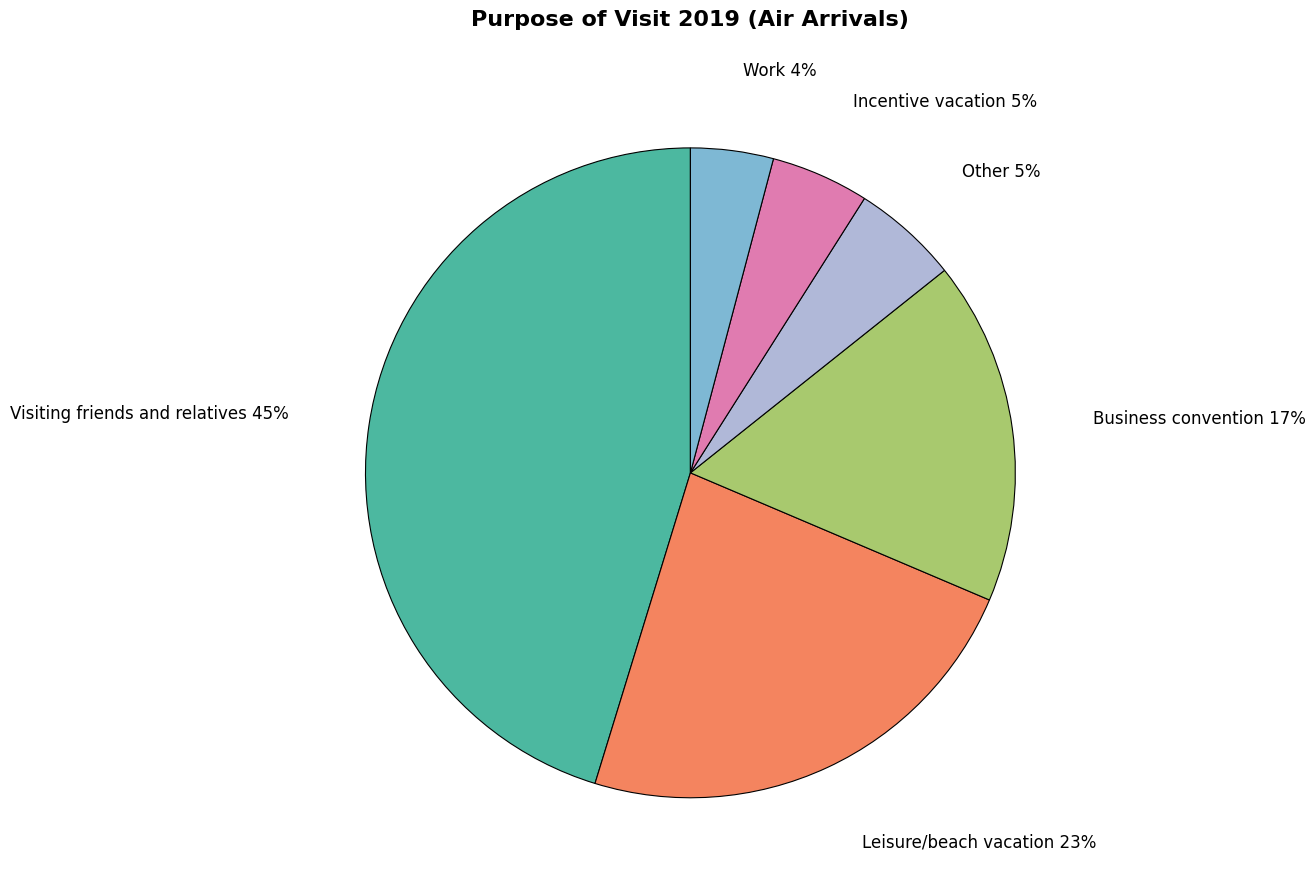

Combined, do Work and Incentive vacation account for over 50%?

No